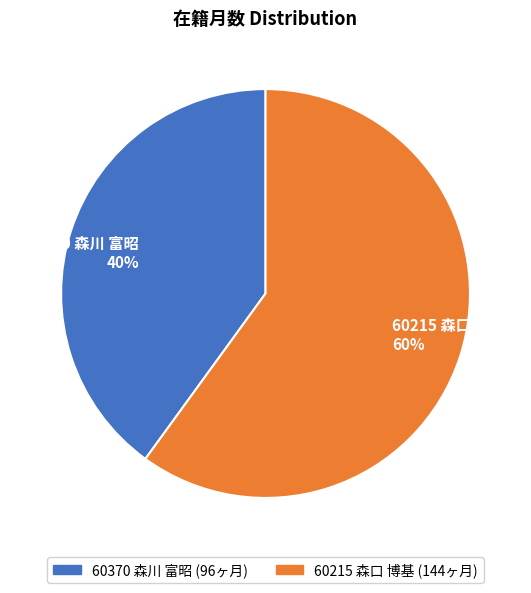

Between 60215 森口 博基 60% and 60370 森川 富昭 40%, which is larger?

60215 森口 博基 60%